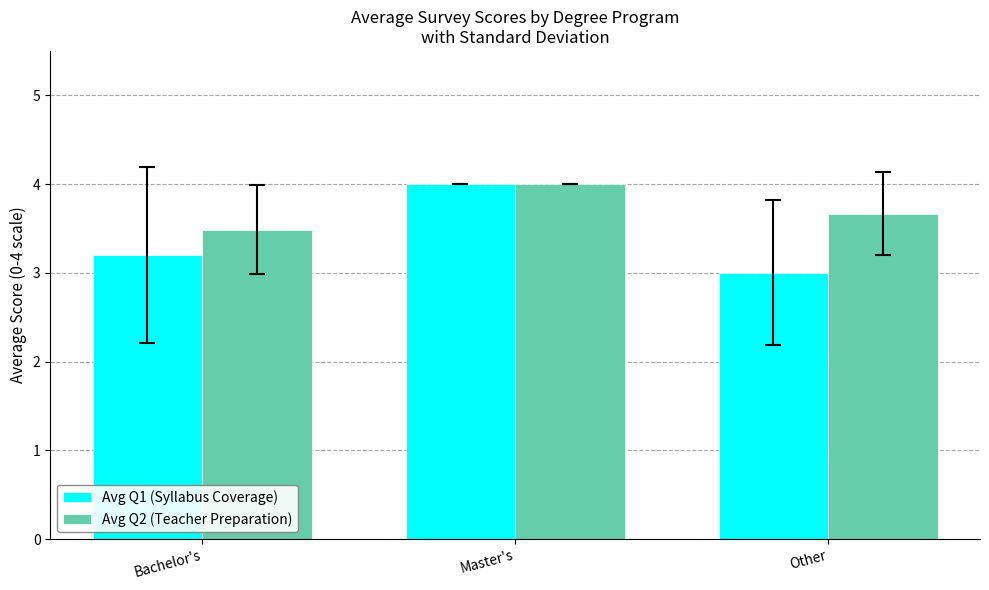

Which series has the largest range (max minus min)?

Avg Q1 (Syllabus Coverage)